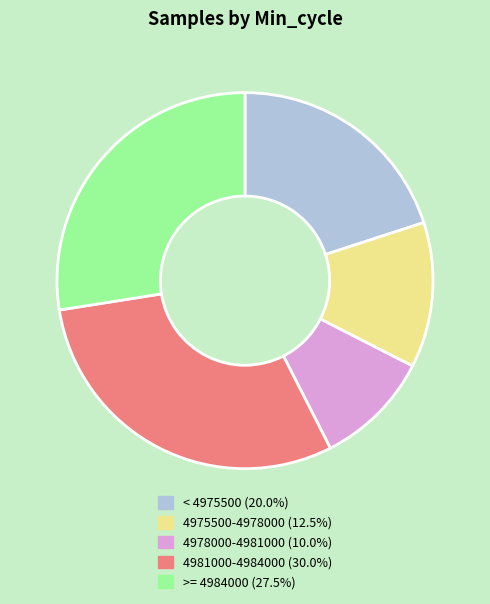

Is there any slice that represents more than half of the pie?

No